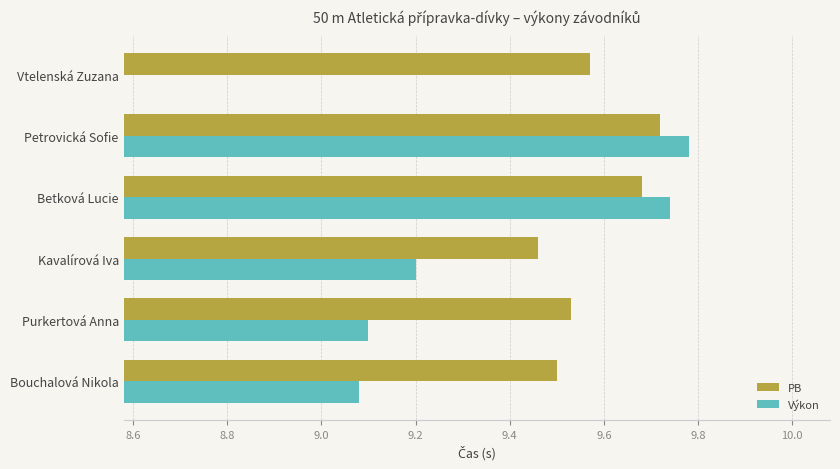

The PB series shows 9.5 at Kavalírová Iva. True or false?

True